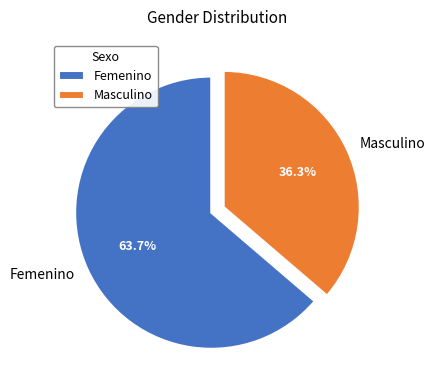

Which category has the biggest portion of the pie?

Femenino